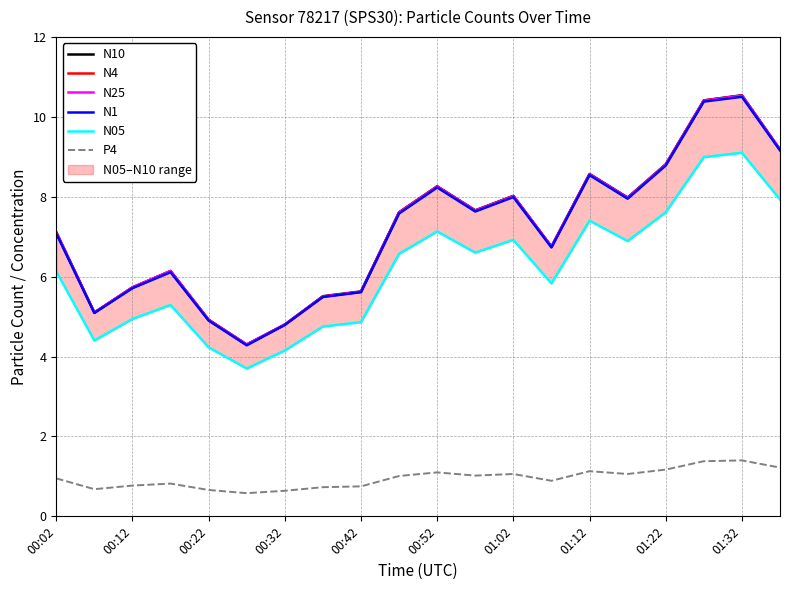

True or false: N1 and P4 intersect in this chart.

False